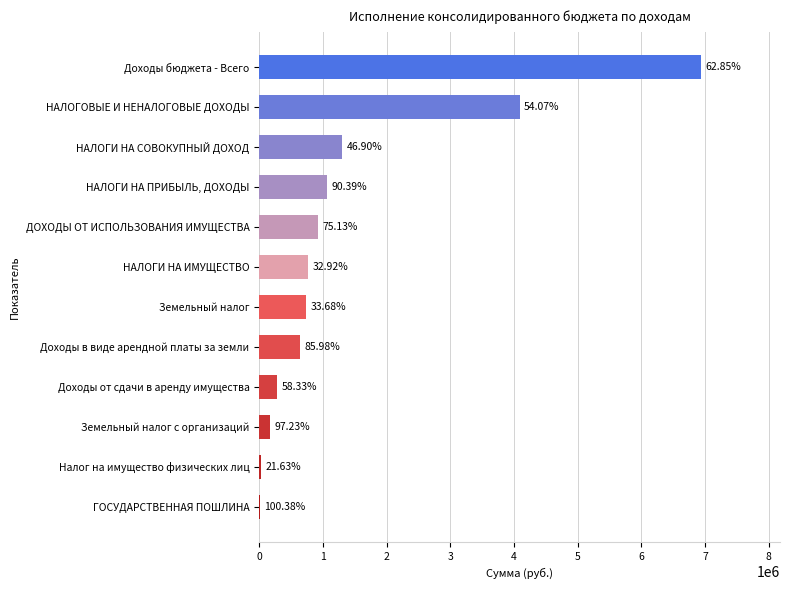

Are the bars horizontal?

Yes